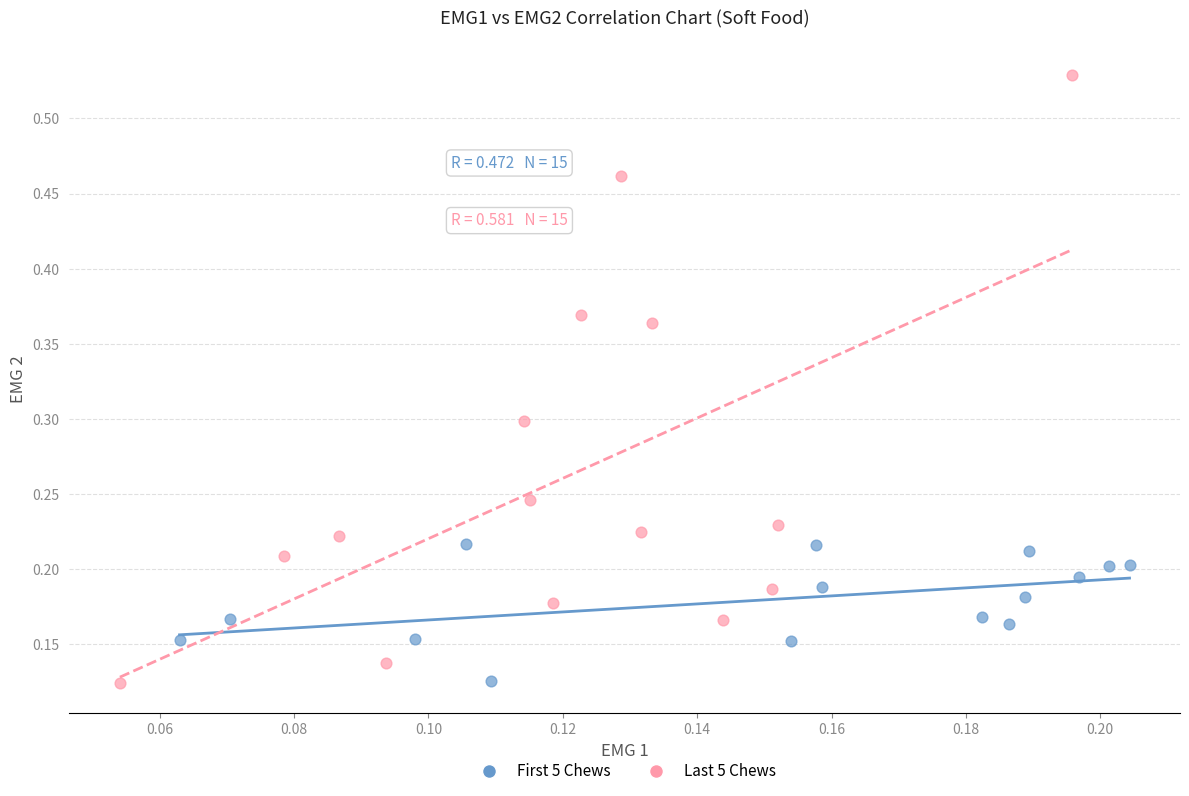

Which series reaches the maximum Y coordinate?

Last 5 Chews